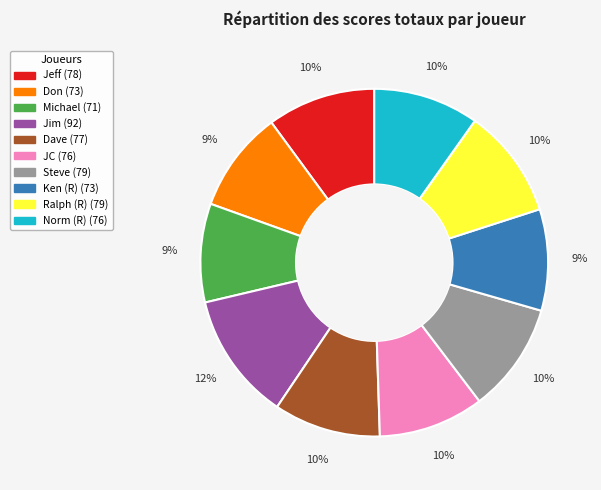

Is it true that Jim is 18% of the pie?

False